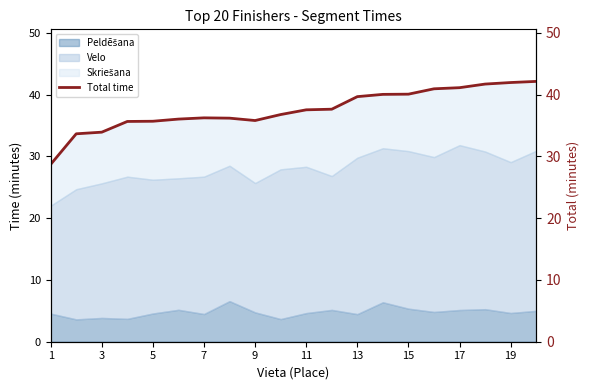

Is it true that the value at 19 is 55.4?

False